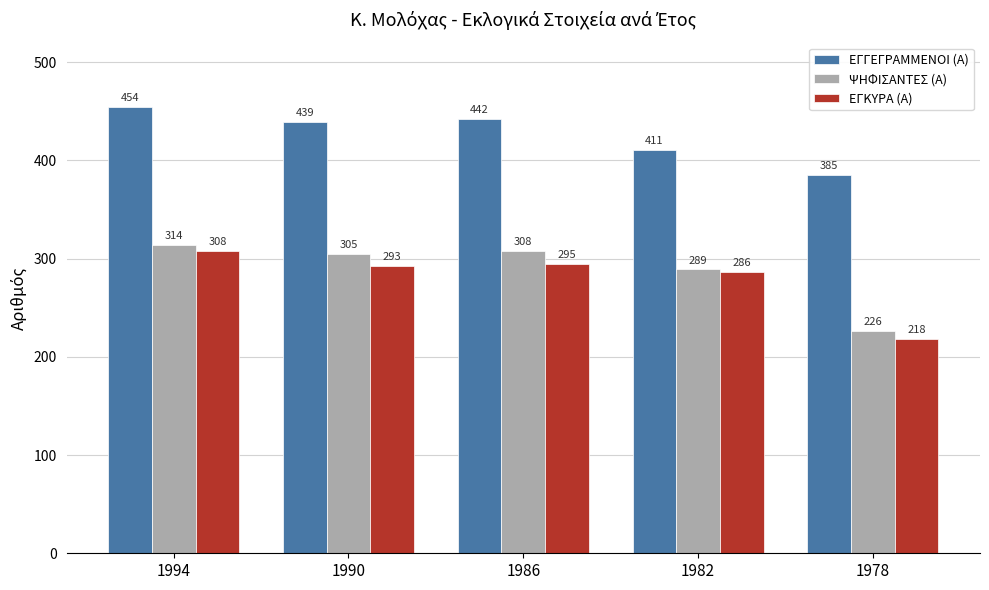

Which series has the largest total across all categories?

ΕΓΓΕΓΡΑΜΜΕΝΟΙ (Α)